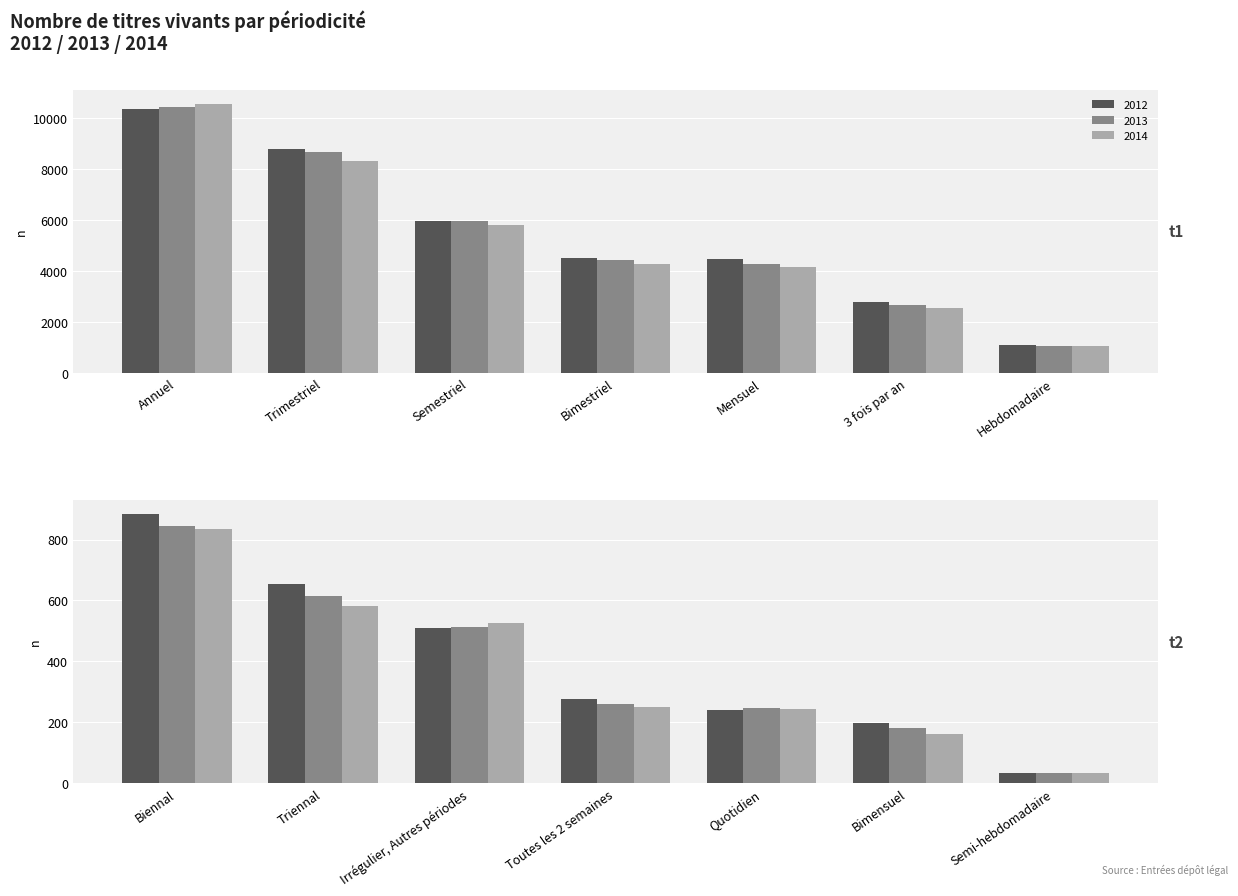

Rank the series by their average value, from lowest to highest.

2014, 2013, 2012